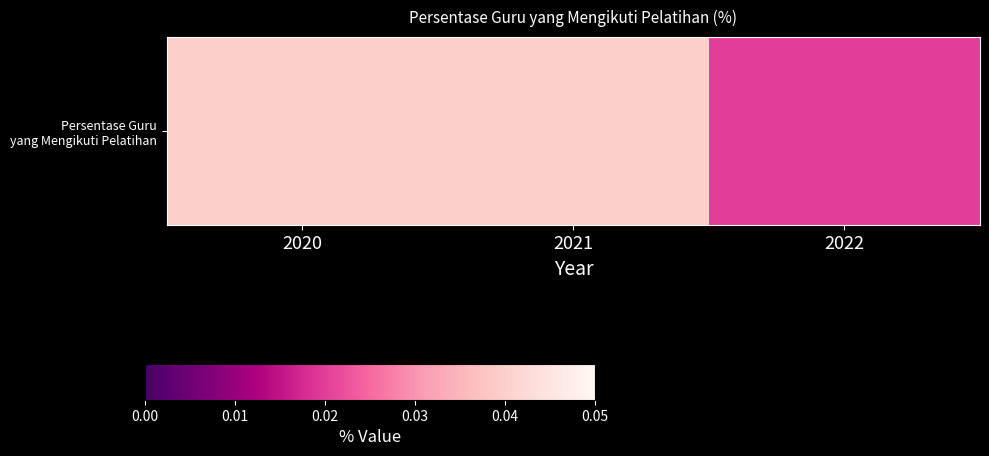

How many values are between 0 and 1?

3